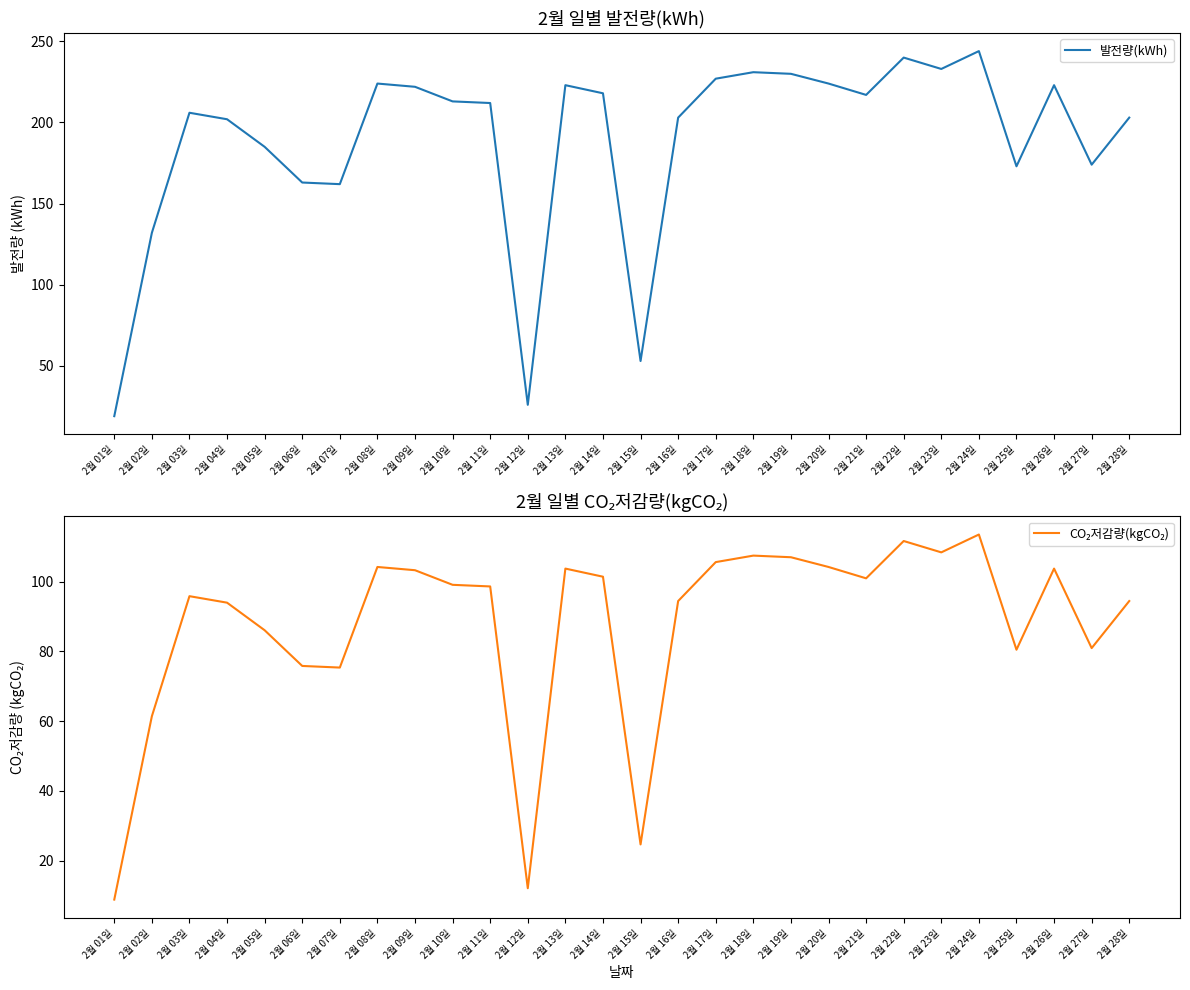

What position from the right is 2월 19일?

10